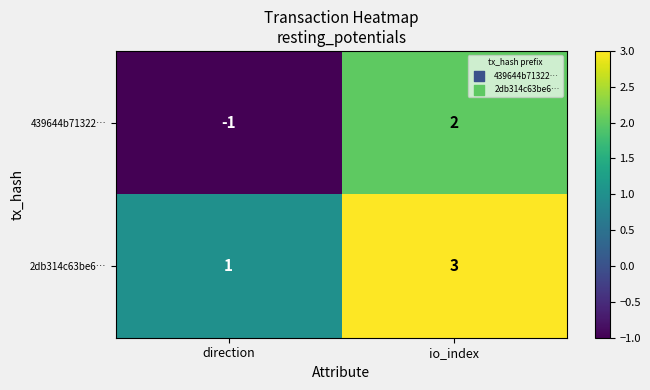

At which label is 439644b71322… closest to 0?

direction